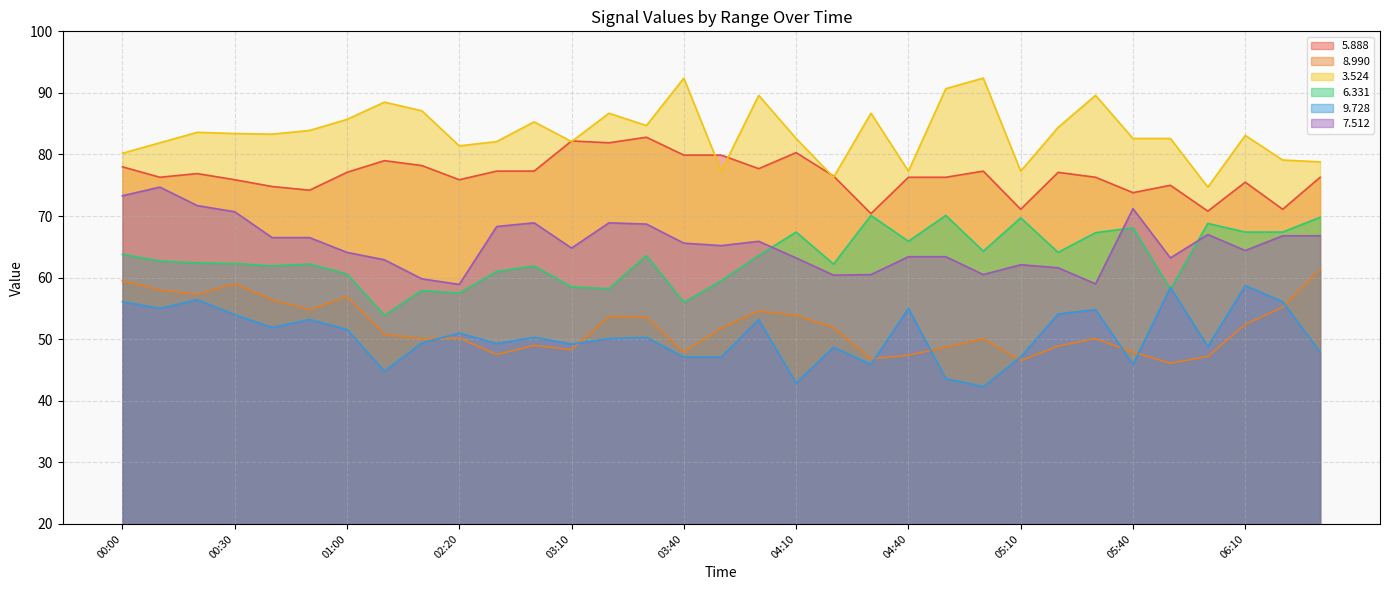

How many data points does each series have?

33